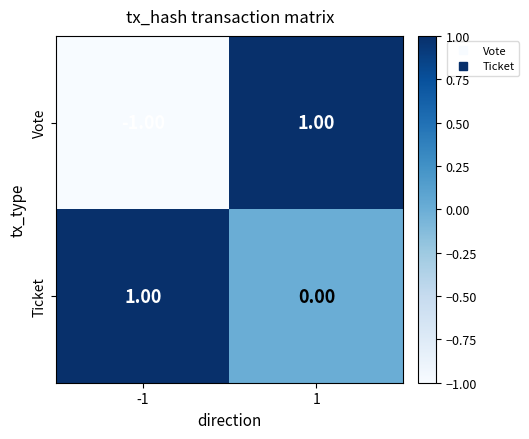

Which series has the largest range (max minus min)?

Vote